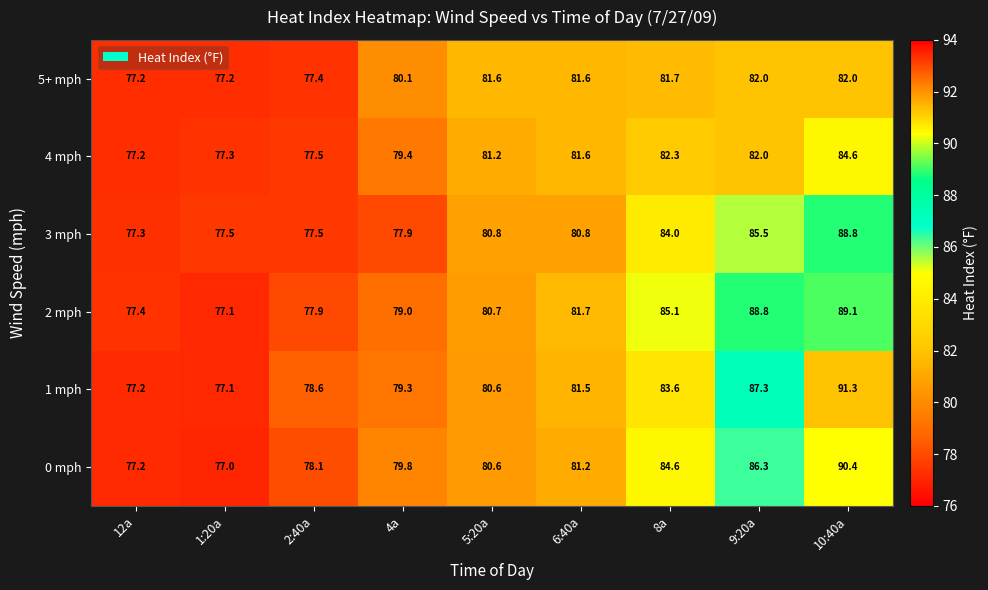

What is the spread (max minus min) of values at 4a?

2.2